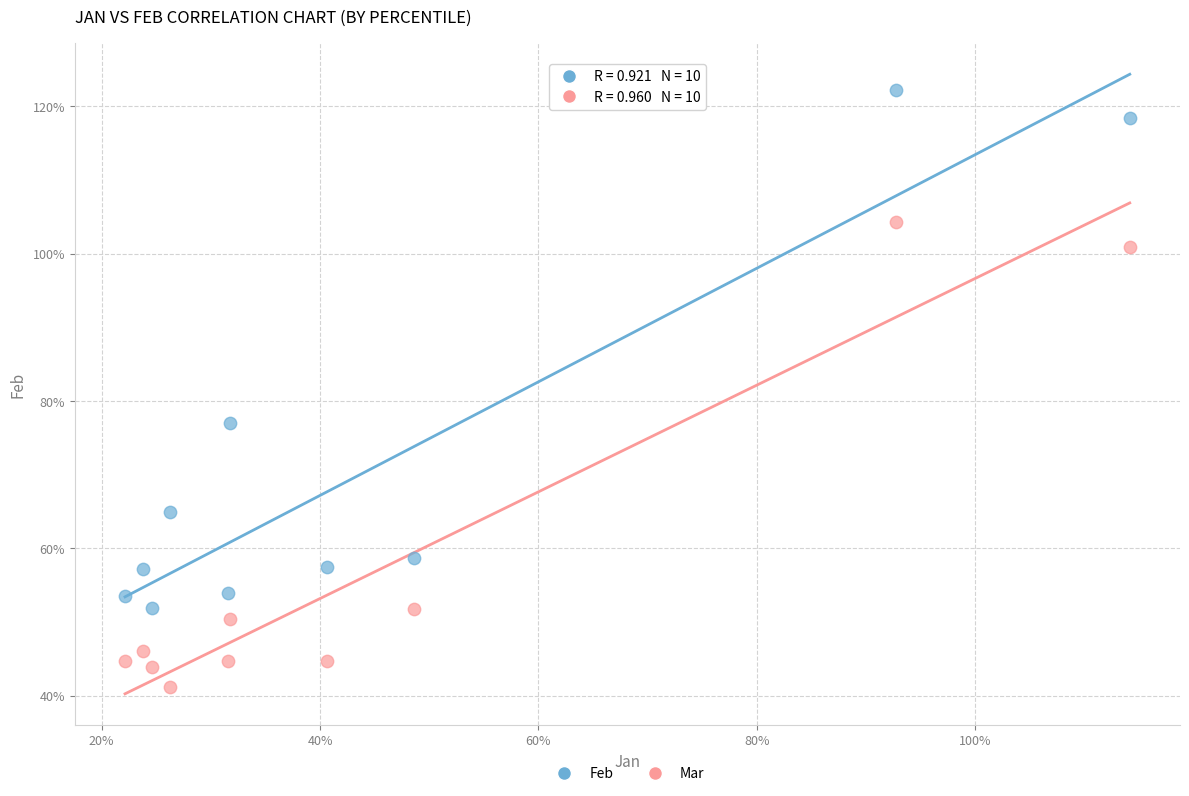

Which series reaches the maximum Y coordinate?

Feb